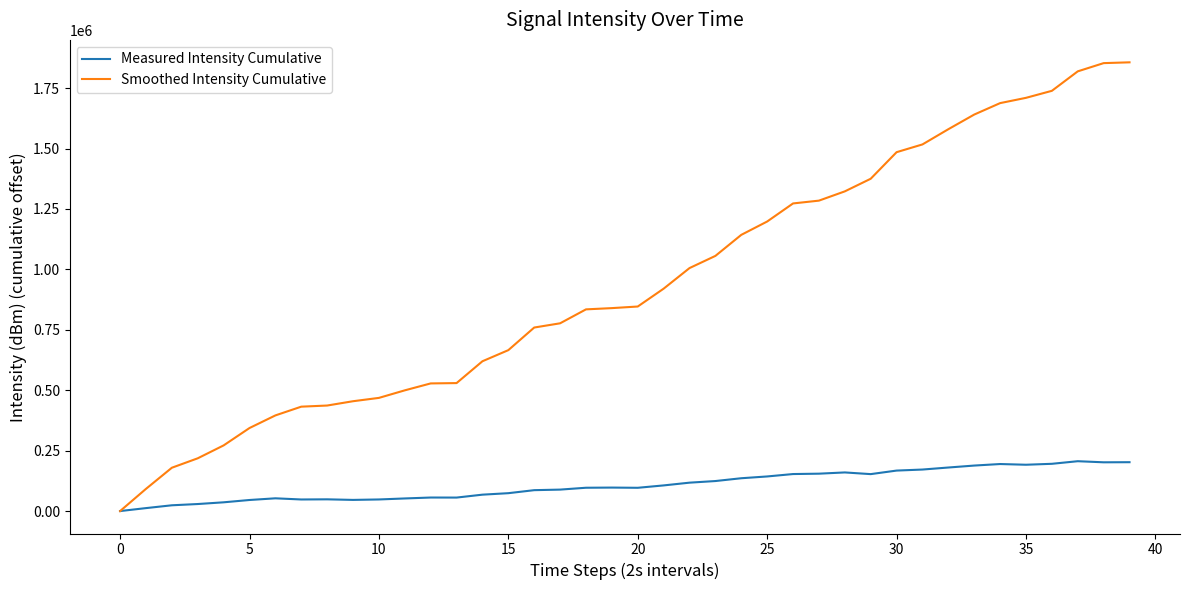

Which series has the largest range (max minus min)?

Smoothed Intensity Cumulative